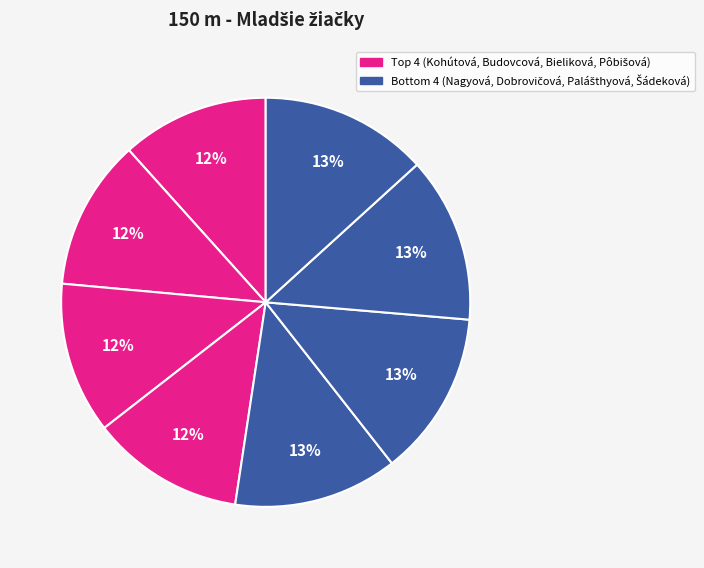

To the nearest percent, what is the average slice percentage?

12%